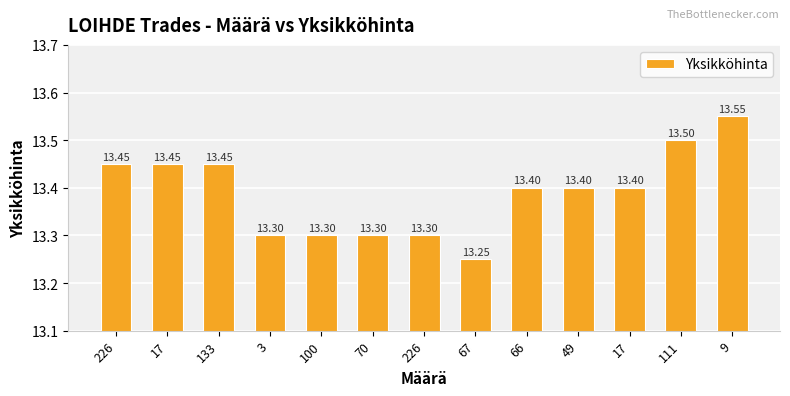

Reading right to left, what are all the values shown in this chart?

9=13.6	111=13.5	17=13.4	49=13.4	66=13.4	67=13.2	226=13.3	70=13.3	100=13.3	3=13.3	133=13.4	17=13.4	226=13.4